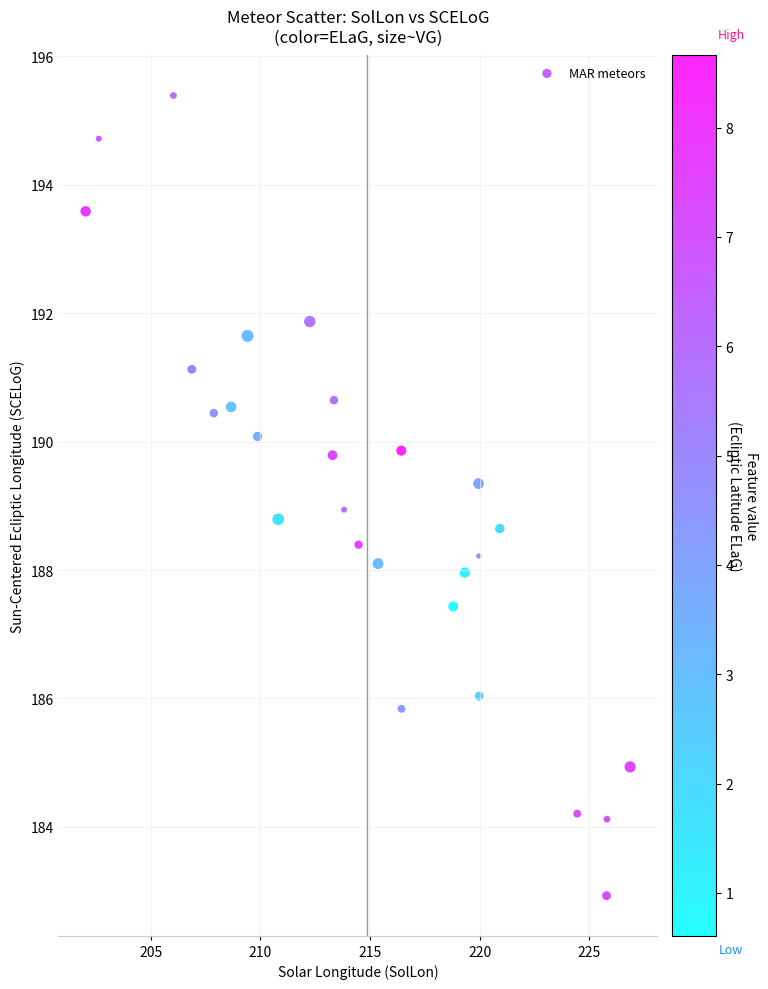

What is the range of X values (max minus min)?

24.8